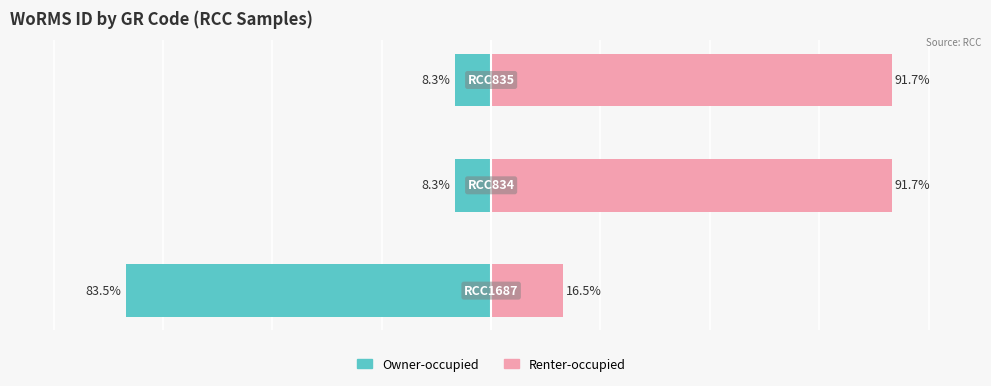

Reading left to right, transcribe all the data shown in this chart.

Owner-occupied: 0=-83.5	1=-8.3	2=-8.3
Renter-occupied: 0=16.5	1=91.7	2=91.7